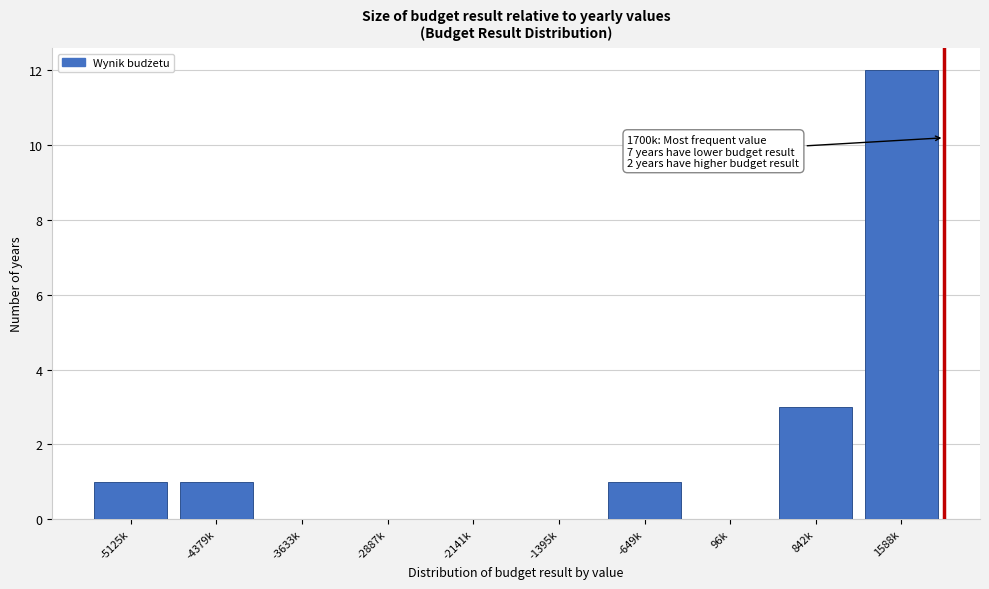

Reading right to left, extract all data points from this chart.

1588k=12	842k=3	96k=0	-649k=1	-1395k=0	-2141k=0	-2887k=0	-3633k=0	-4379k=1	-5125k=1